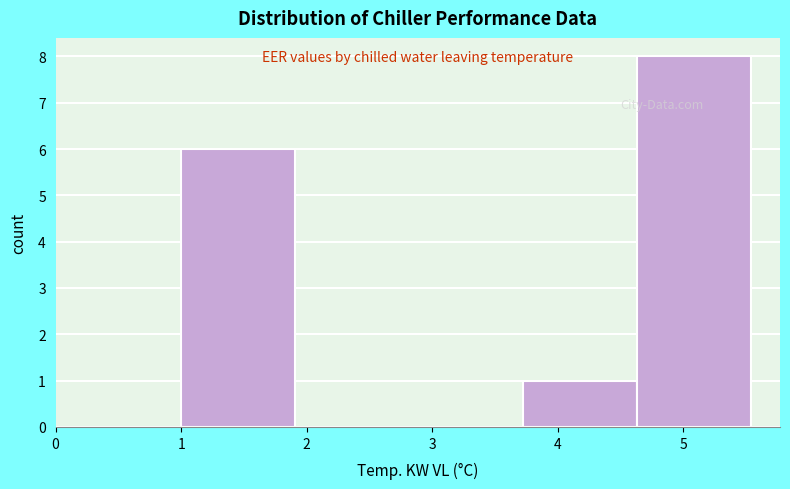

Reading left to right, transcribe this chart: for each bar, give the range it covers on the x-axis and its height. Neither the bar edges nor the heights are printed on the chart, so give them approximately, as read against the axes.

1.0 to 1.9: 6
1.9 to 2.8: 0
2.8 to 3.7: 0
3.7 to 4.6: 1
4.6 to 5.5: 8